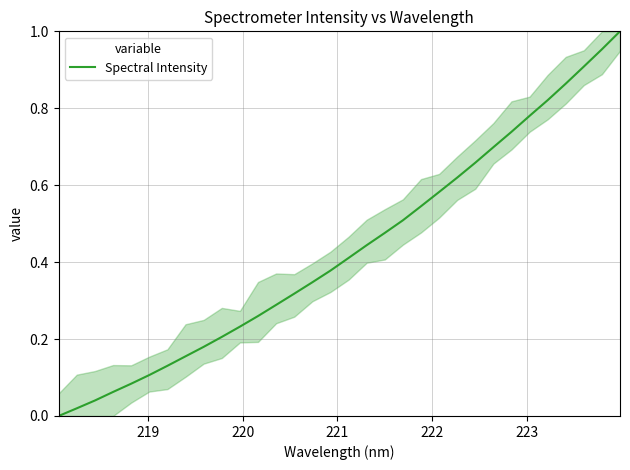

How many values are above zero?

31